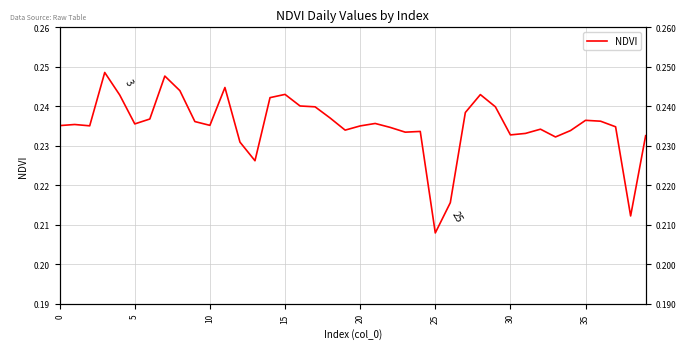

What is the greatest value displayed?

0.2